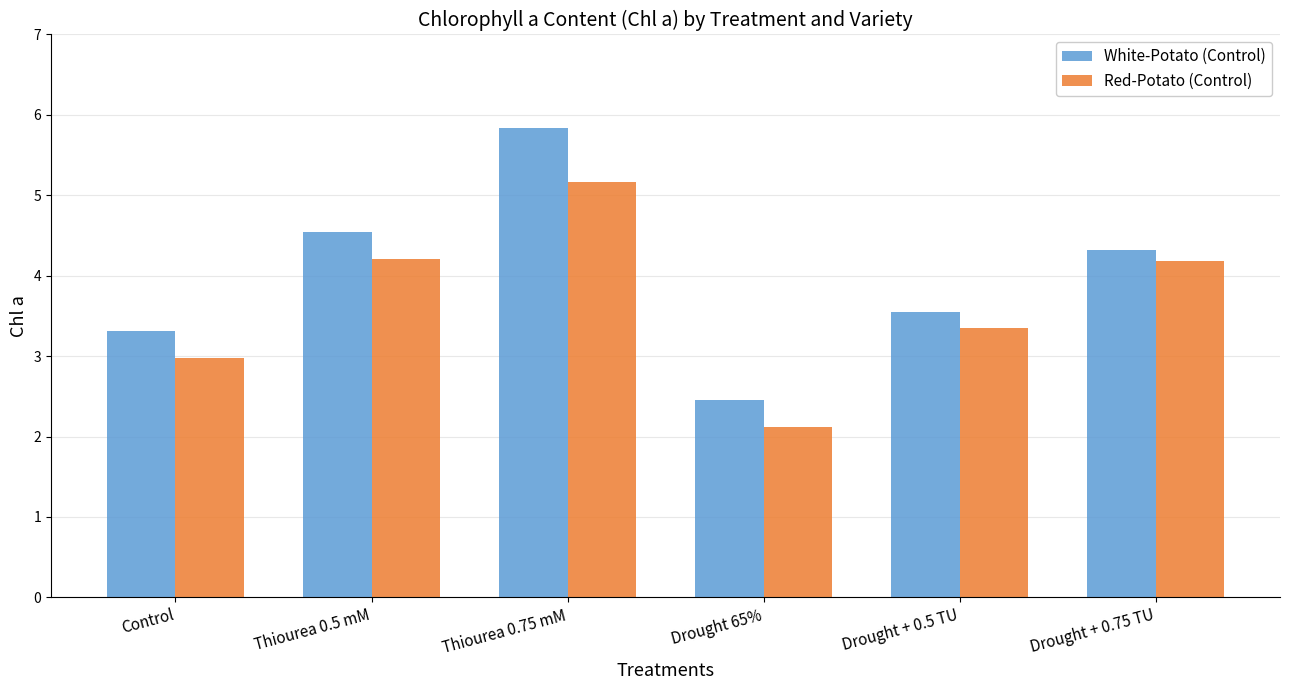

What is the value of the White-Potato (Control) bar at the 6th from the left?

4.3